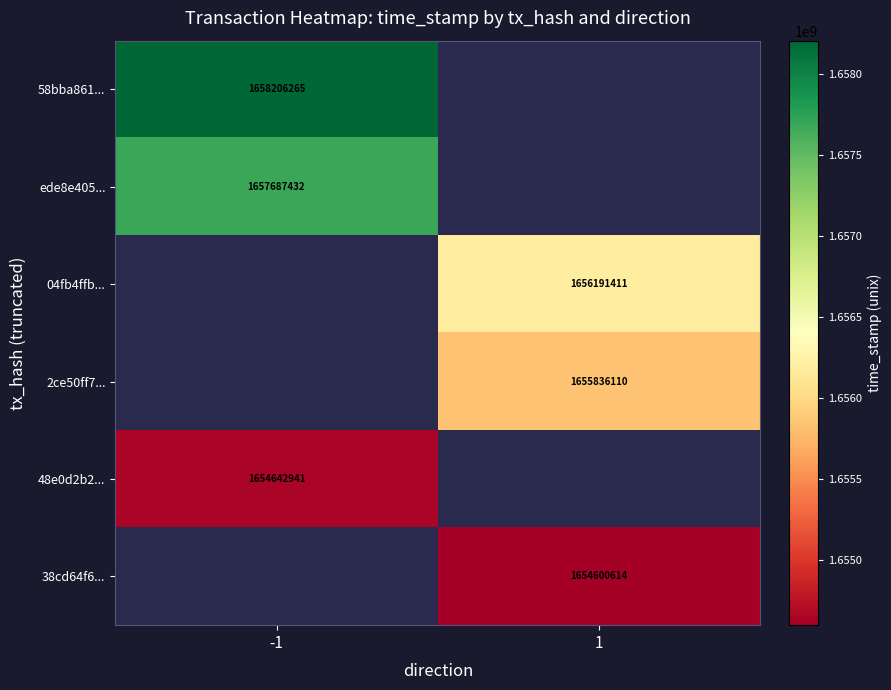

True or false: 38cd64f6... has a value of 2656310271 at 1.

False